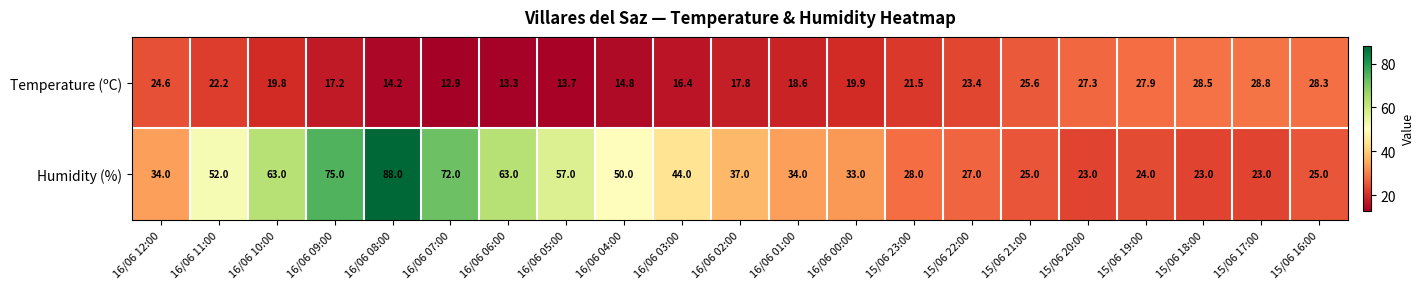

List the series in order of their overall mean, lowest first.

Temperature (ºC), Humidity (%)